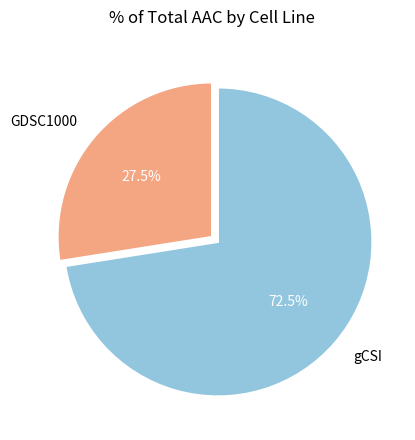

Which slice is the smallest?

GDSC1000